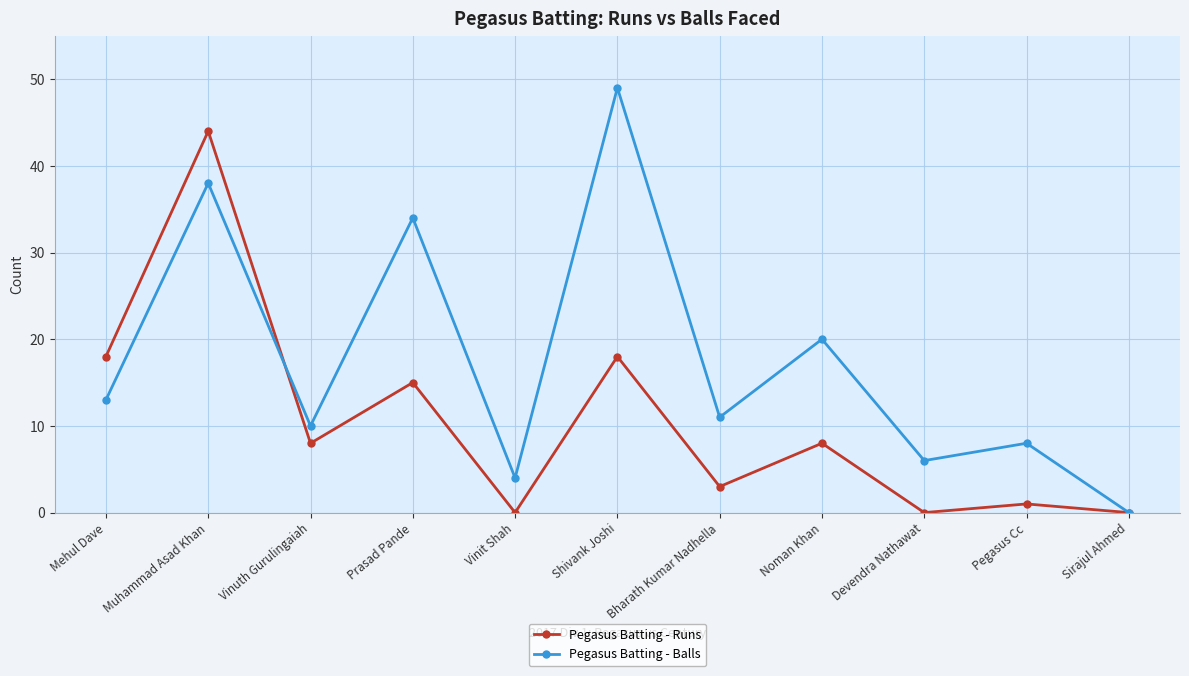

At Noman Khan, list the series in order from largest to smallest.

Pegasus Batting - Balls, Pegasus Batting - Runs